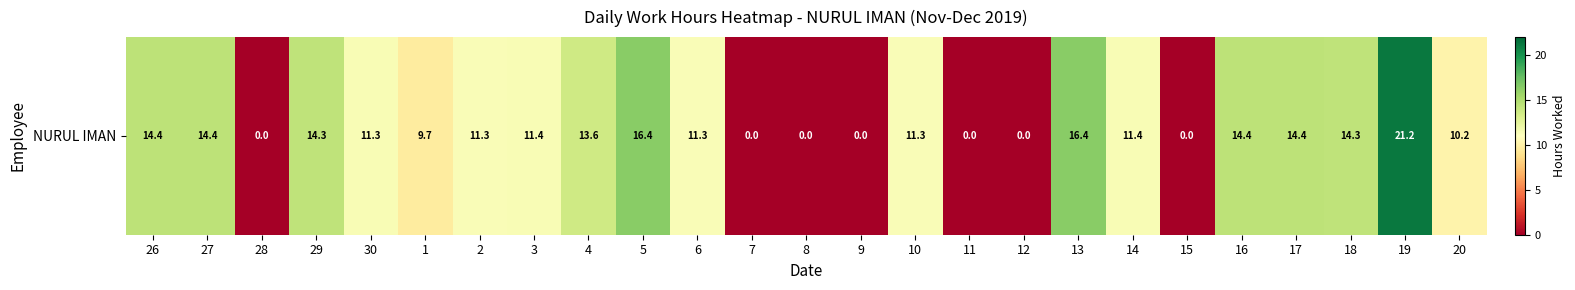

Is it true that the value at 16 is 19.3?

False